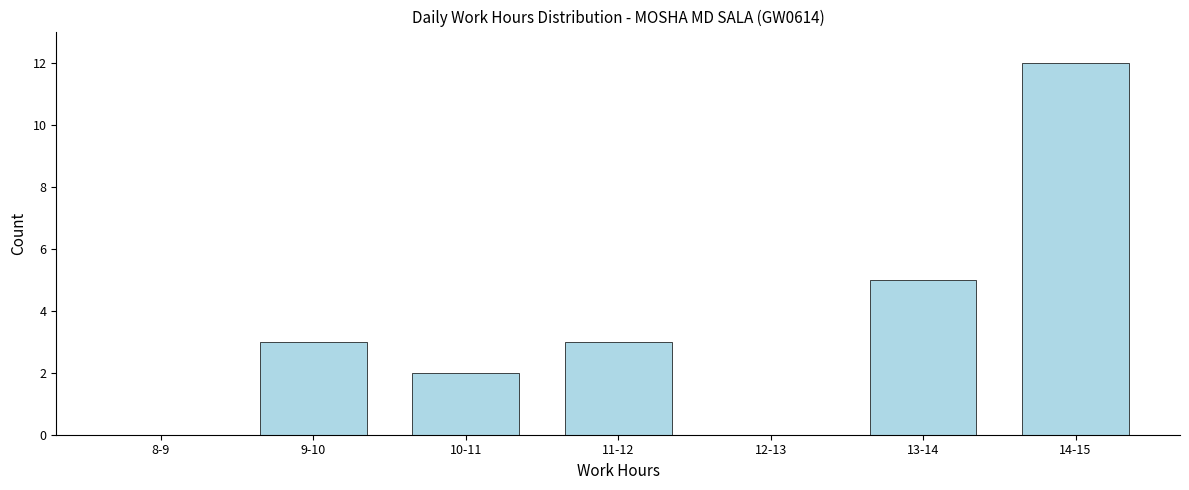

Reading left to right, transcribe all the data shown in this chart.

8-9=0	9-10=3	10-11=2	11-12=3	12-13=0	13-14=5	14-15=12